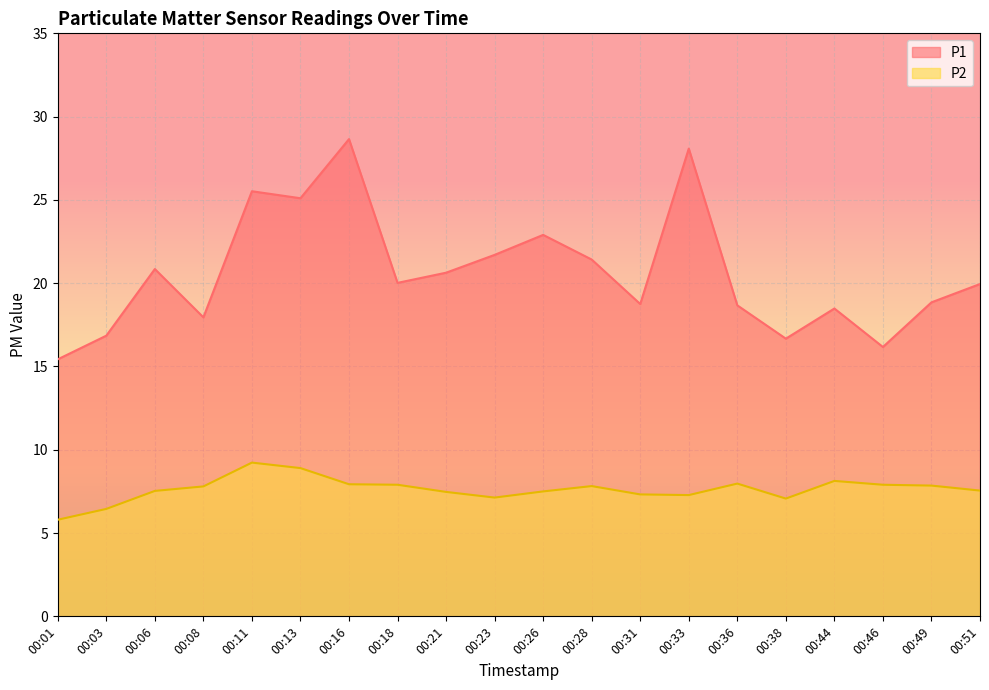

List the series in order of their overall mean, highest first.

P1, P2